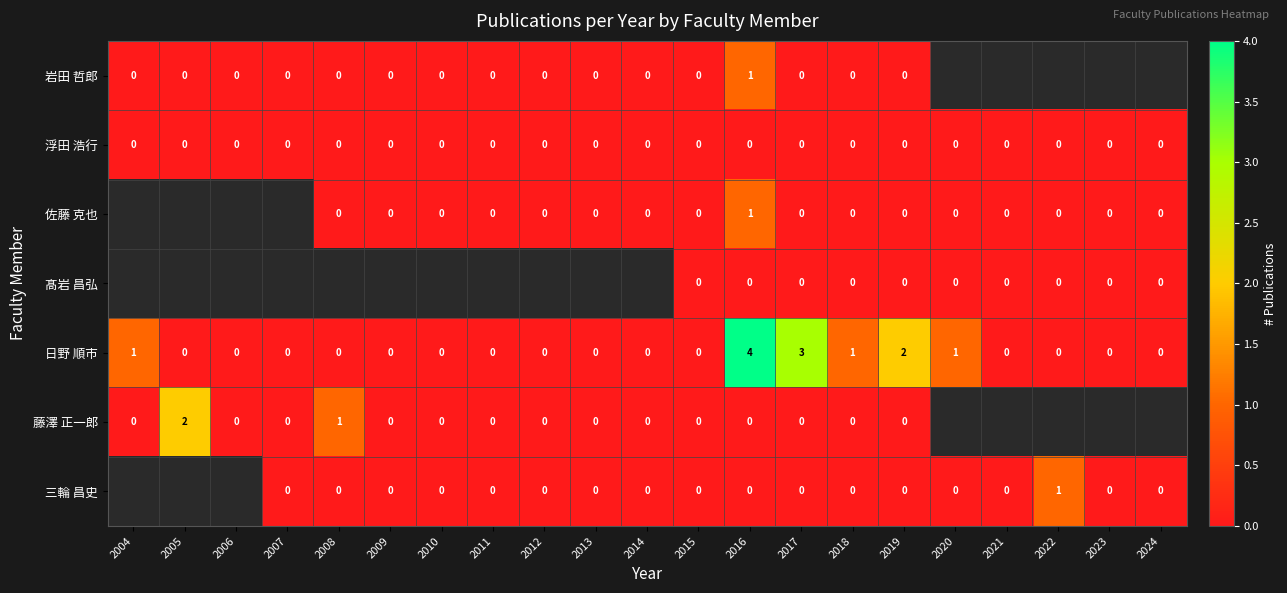

At which category is the sum across all series the highest?

2016